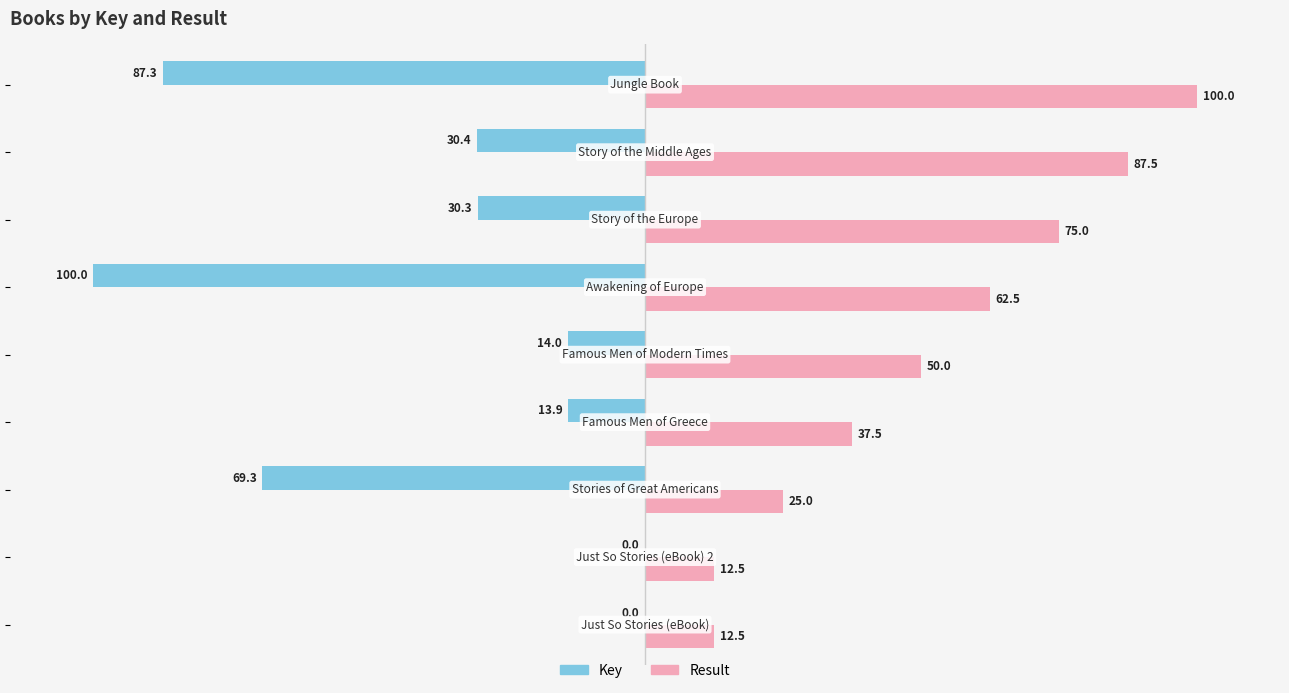

What is the greatest value displayed?

100.0